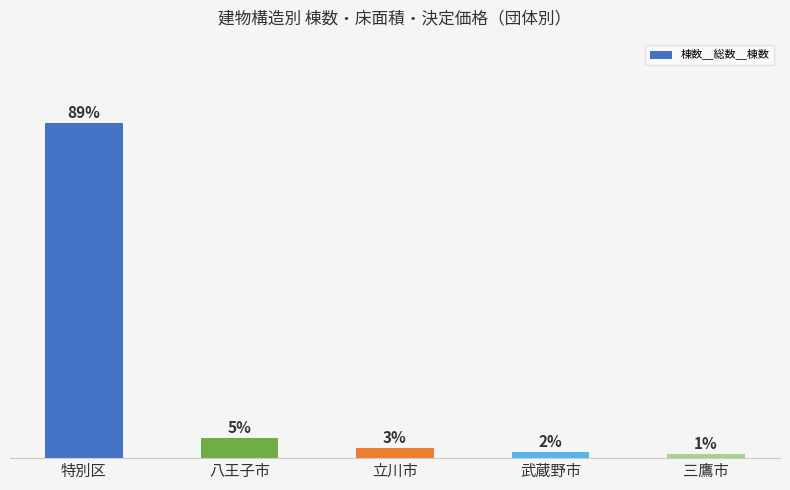

Are the bars horizontal?

No